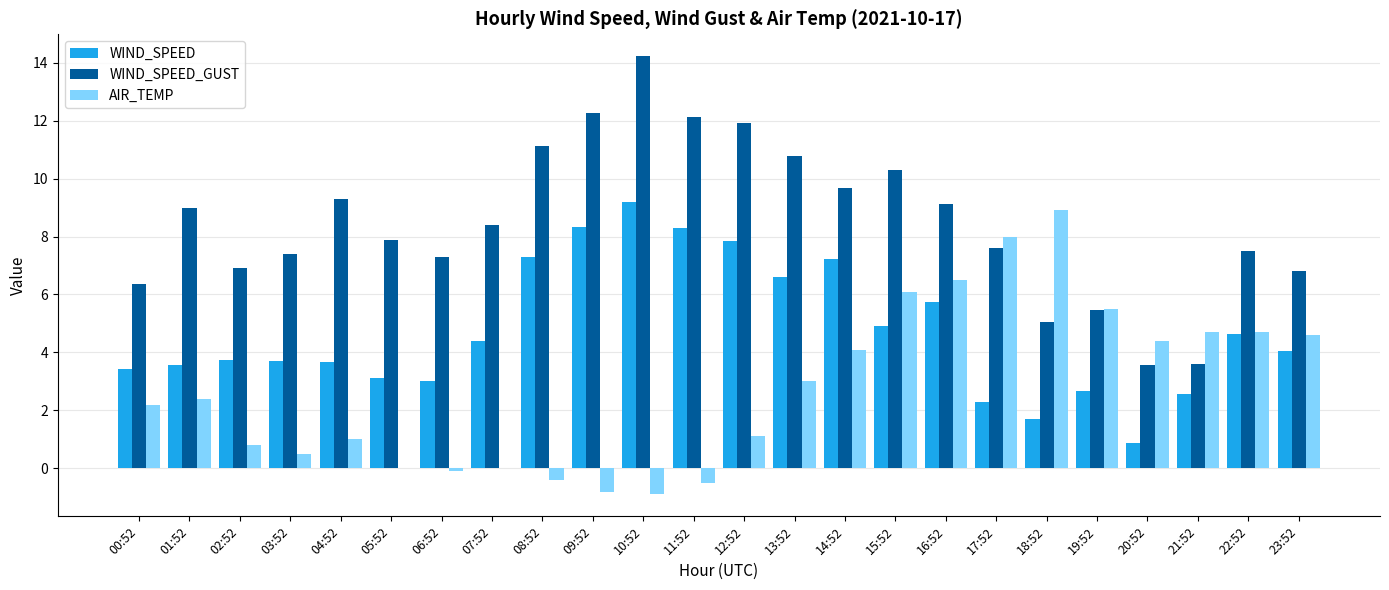

True or false: WIND_SPEED_GUST has a value of 6.6 at 09:52.

False